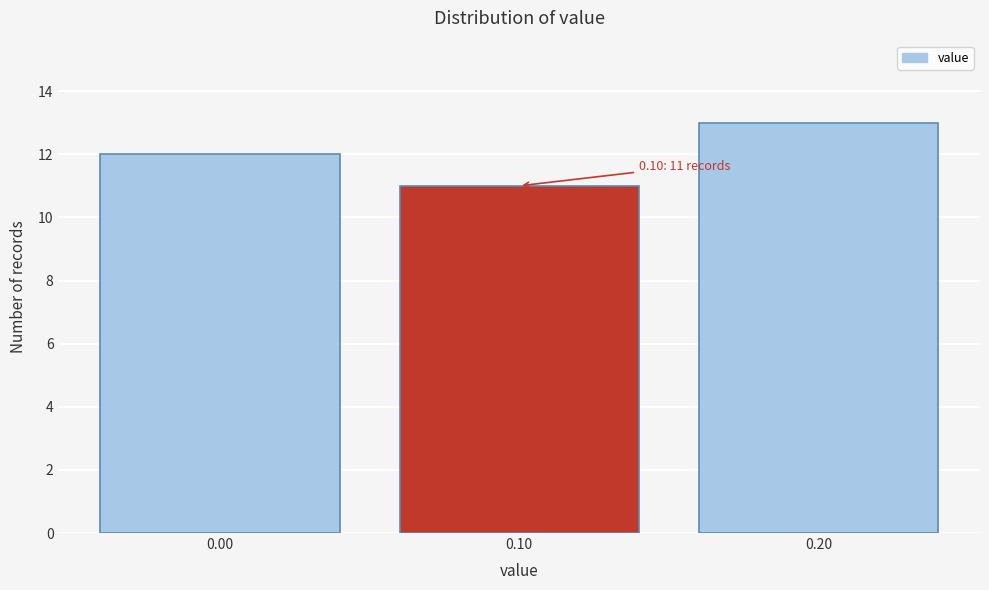

Which range on the x-axis has the tallest bar?

0.15 to 0.25